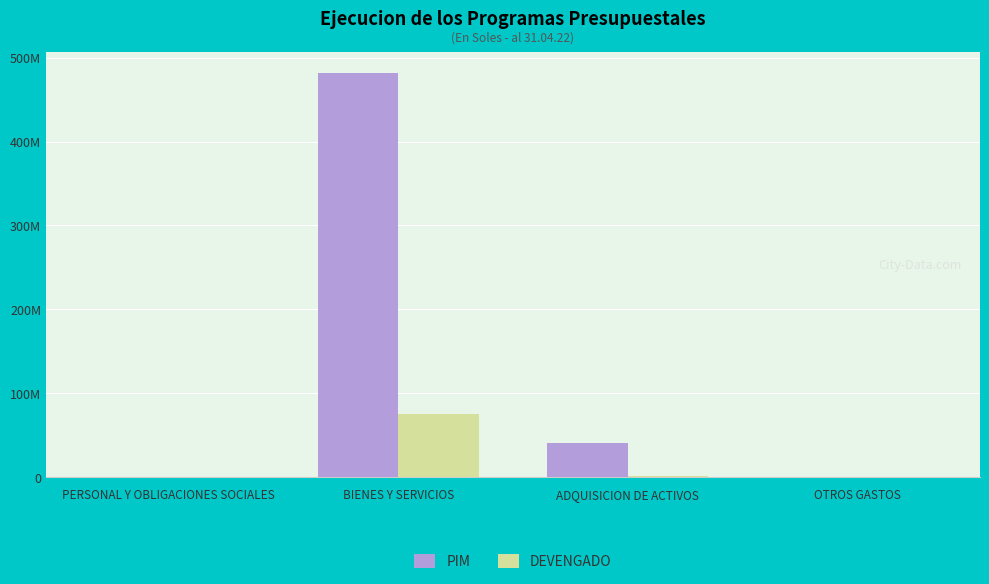

What are all the series names shown in the legend?

PIM, DEVENGADO